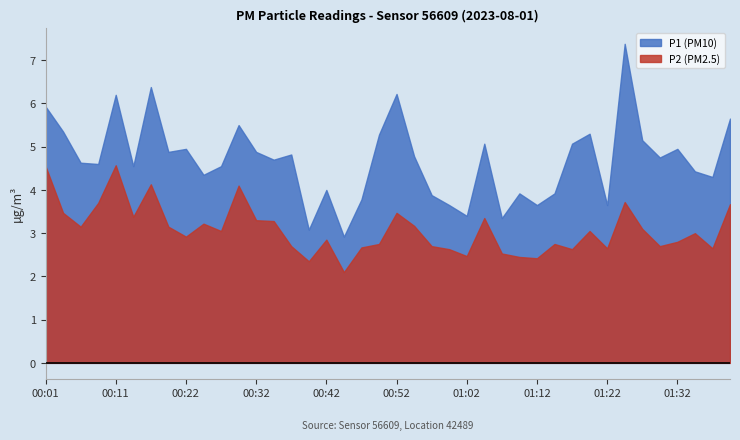

Where is the first local maximum for P2?

00:11